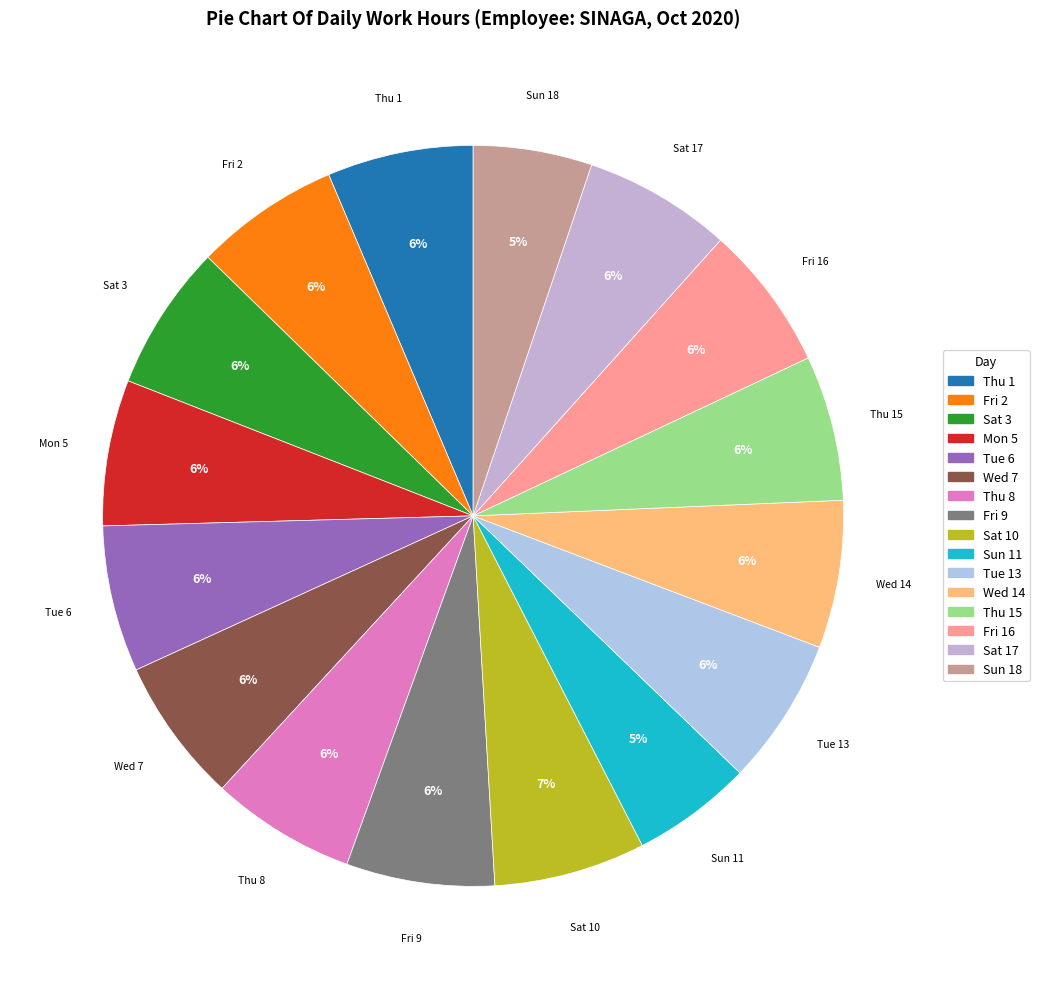

Count the number of slices in the pie.

16